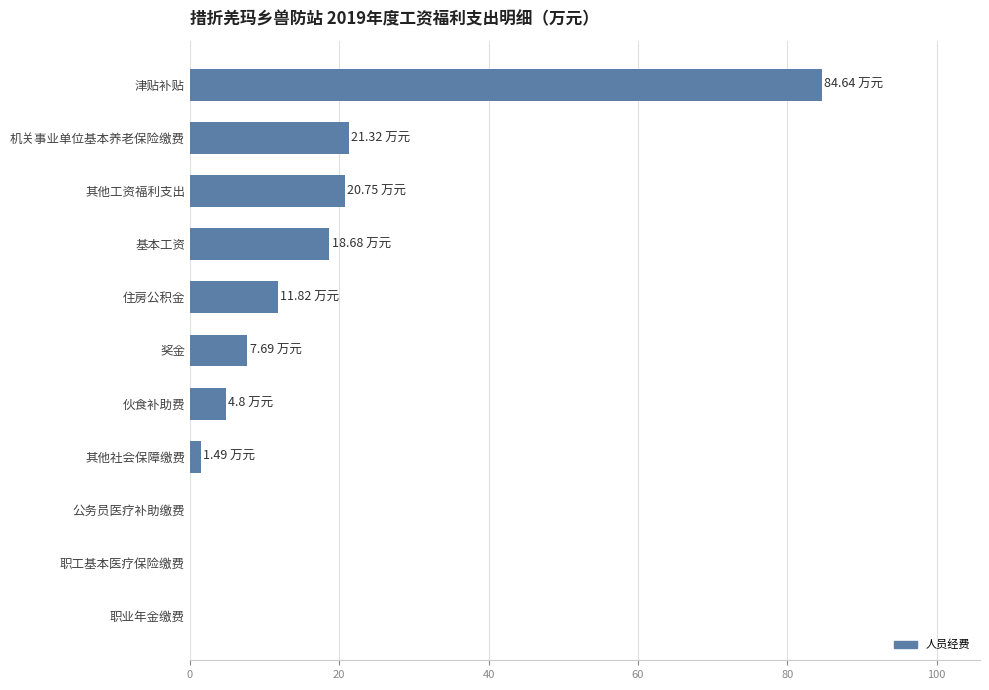

What is the average value?

15.6